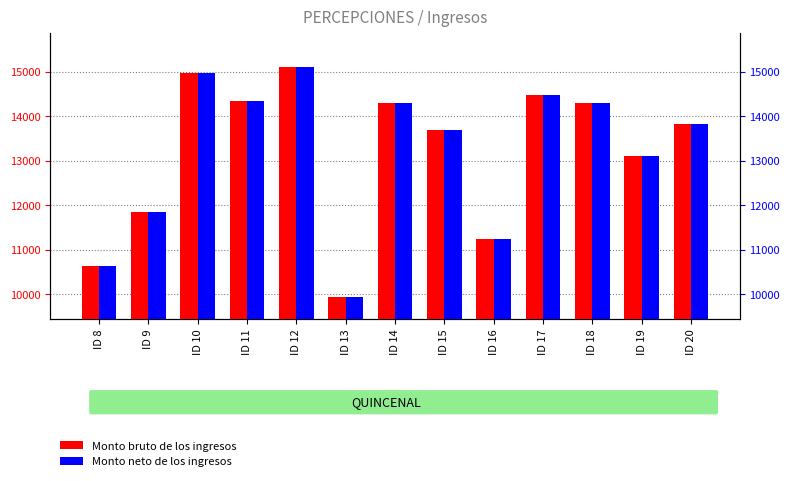

At which category is the sum across all series the highest?

ID 12